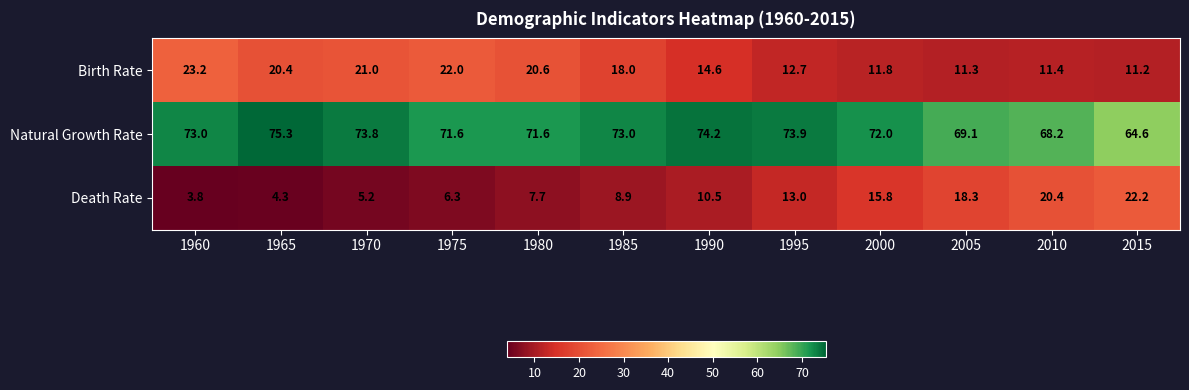

Where does the Birth Rate series first go above 18?

1960